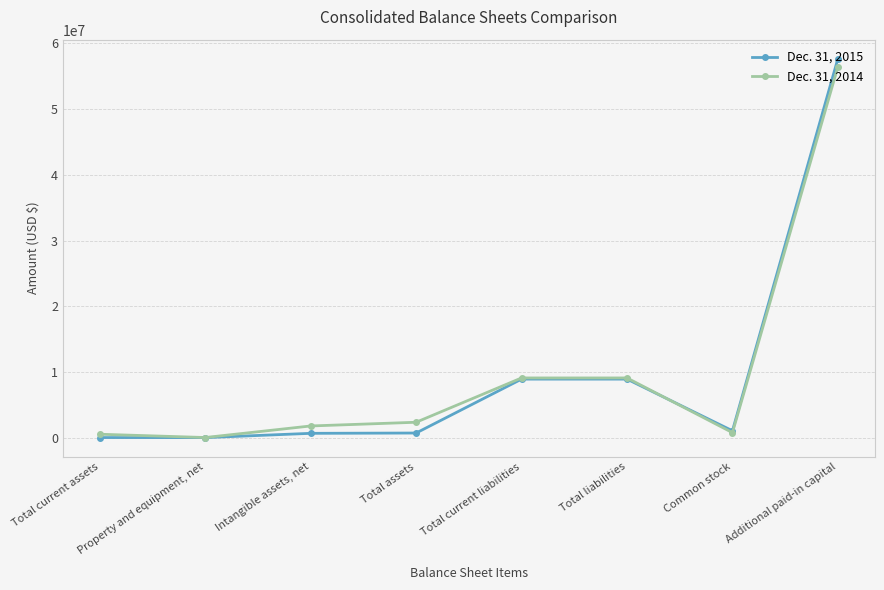

What is the average value of the Dec. 31, 2014 series?

10014848